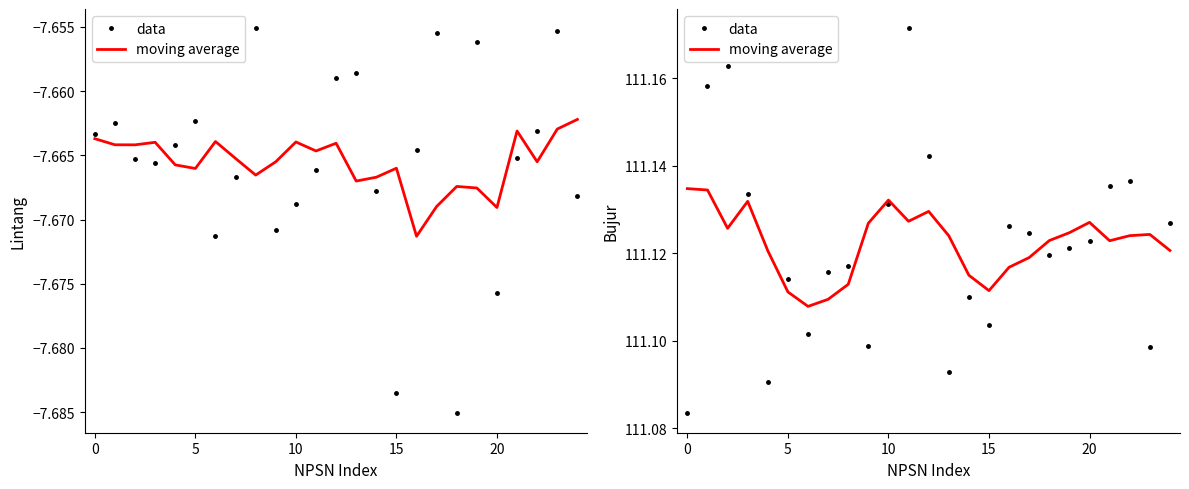

Is this an area chart (filled region under the line)?

No